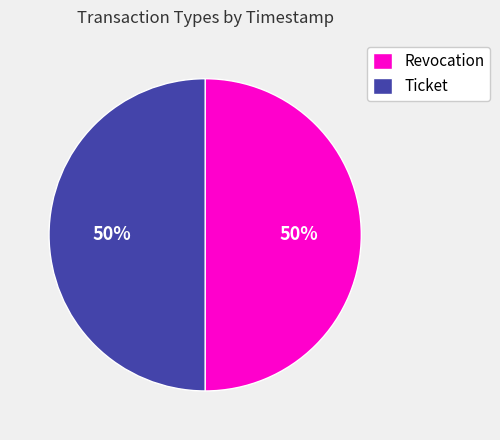

How many segments does this pie chart have?

2